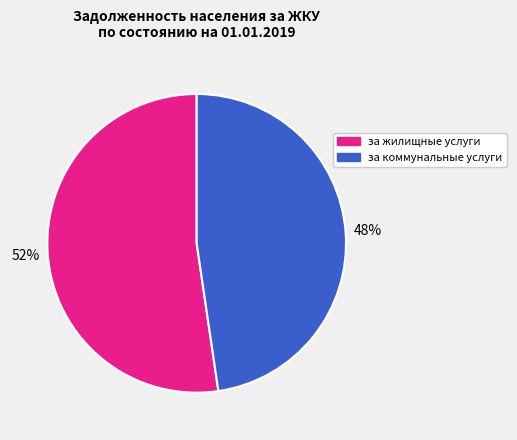

To the nearest percent, what is the average slice percentage?

50%